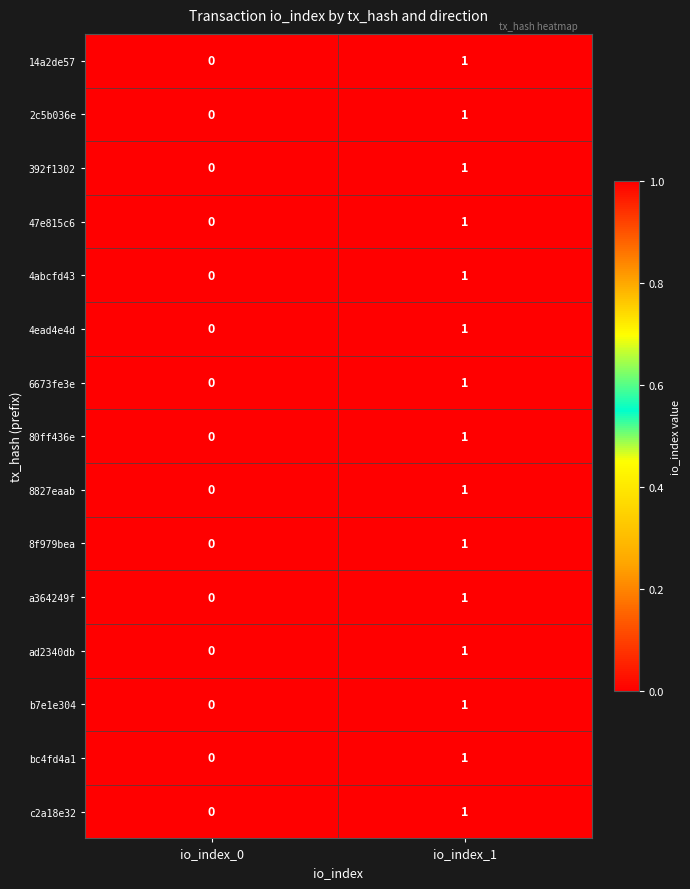

Rank the categories by a364249f value from highest to lowest.

io_index_1, io_index_0